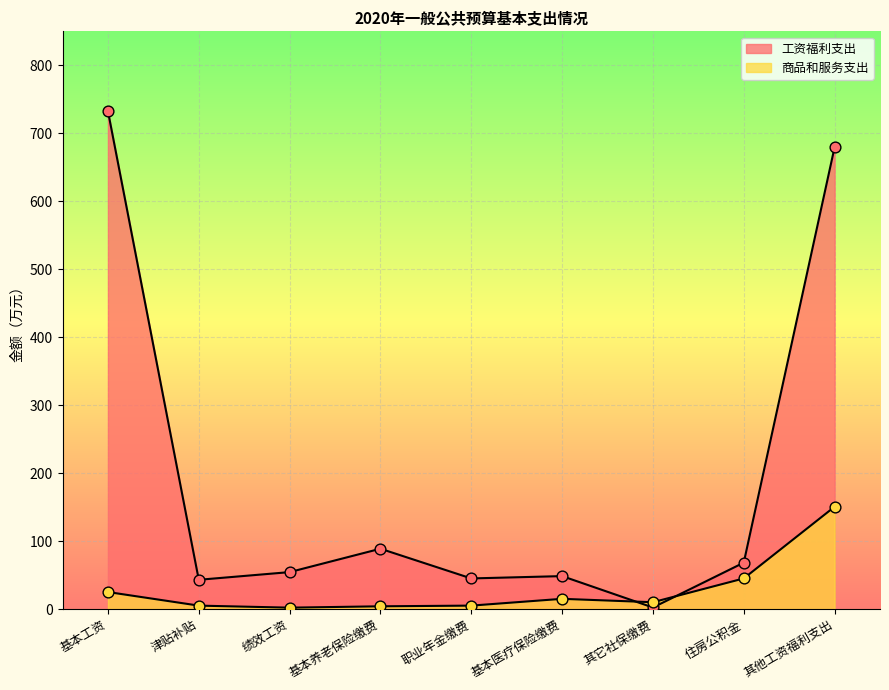

Which series contains the lowest Y value?

商品和服务支出